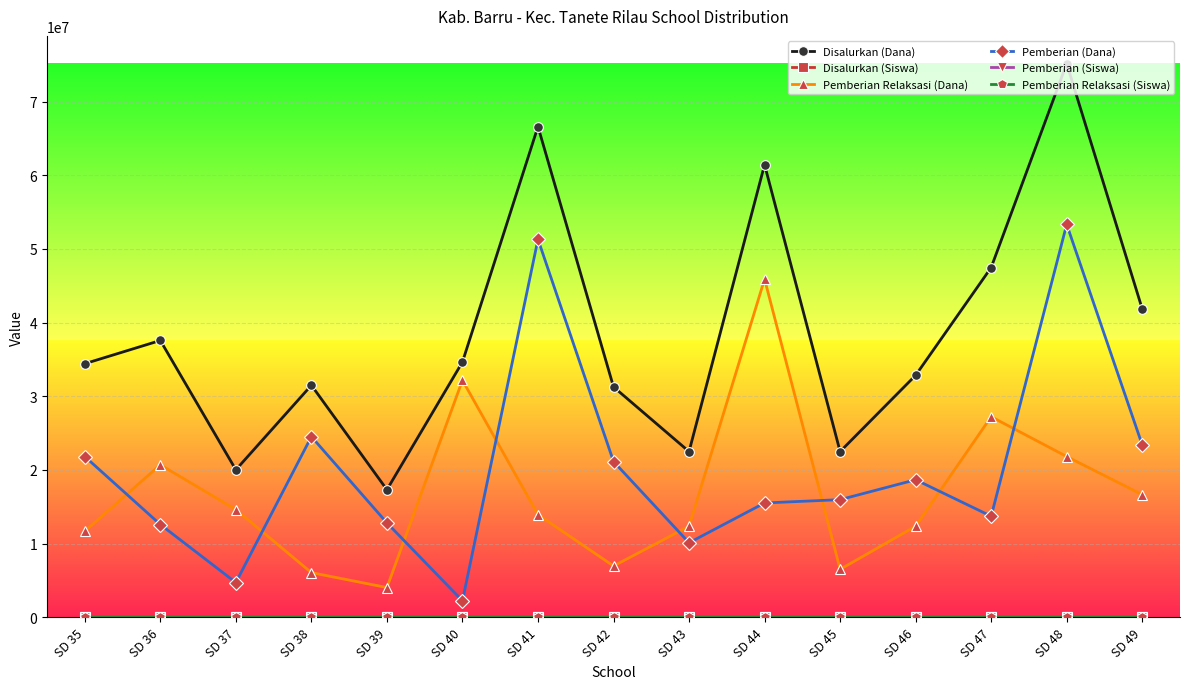

What is the smallest value displayed?

5